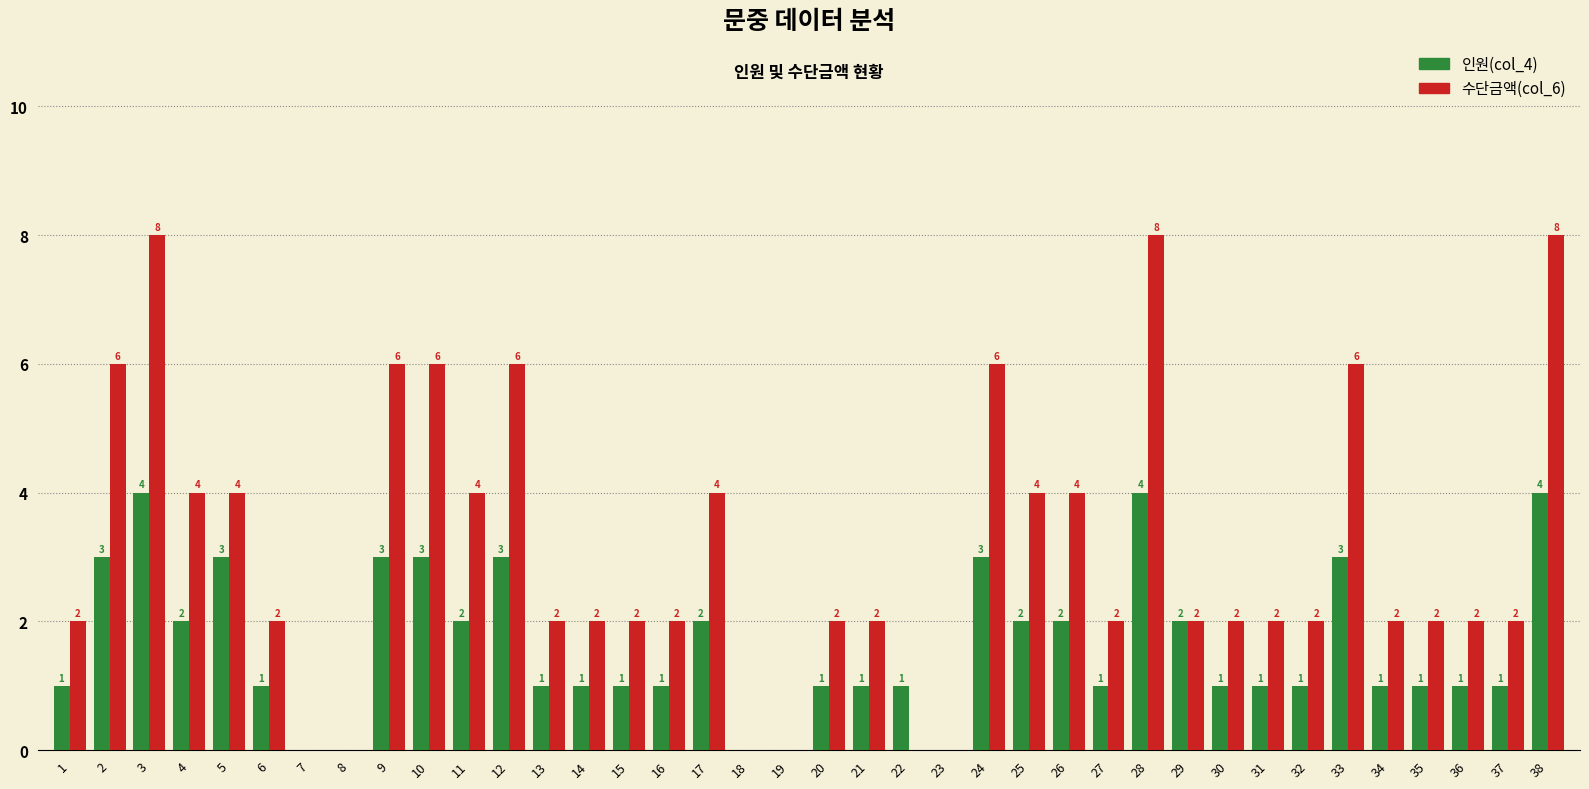

Reading right to left, transcribe all the data shown in this chart.

인원(col_4): 4	1	1	1	1	3	1	1	1	2	4	1	2	2	3	0	1	1	1	0	0	2	1	1	1	1	3	2	3	3	0	0	1	3	2	4	3	1
수단금액(col_6): 8	2	2	2	2	6	2	2	2	2	8	2	4	4	6	0	0	2	2	0	0	4	2	2	2	2	6	4	6	6	0	0	2	4	4	8	6	2